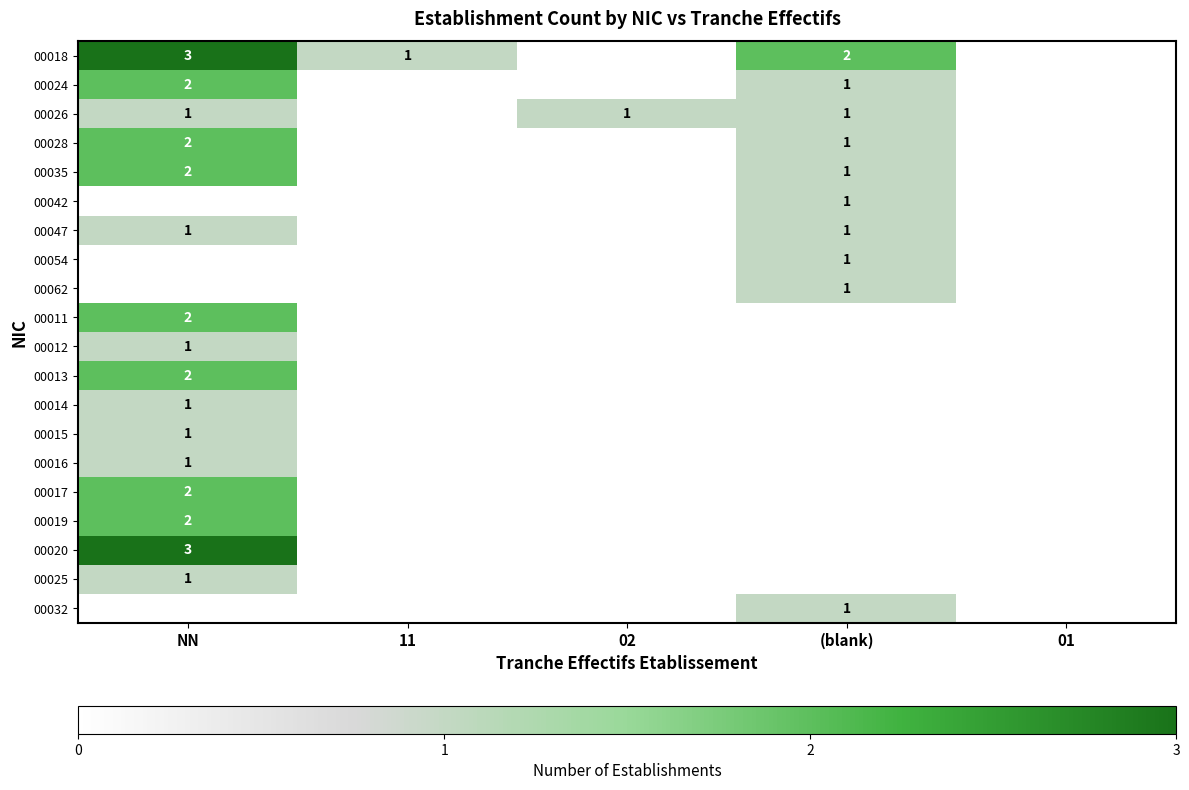

Is it true that 00013 equals 2 at NN?

True